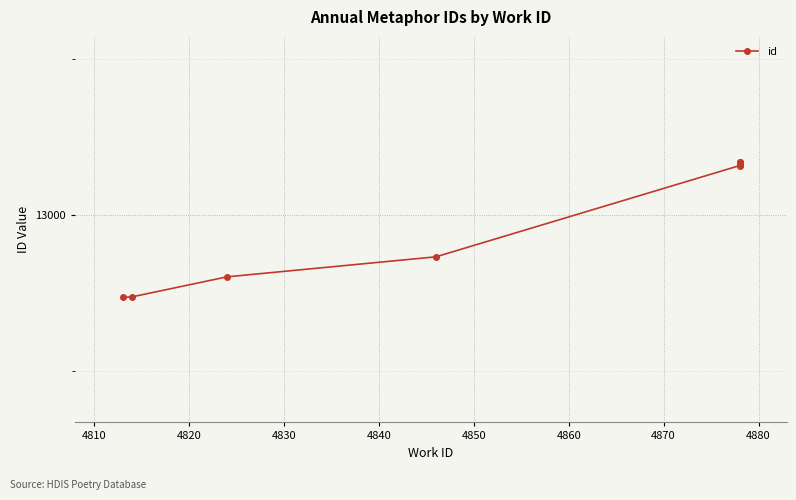

What is the greatest value displayed?

13085